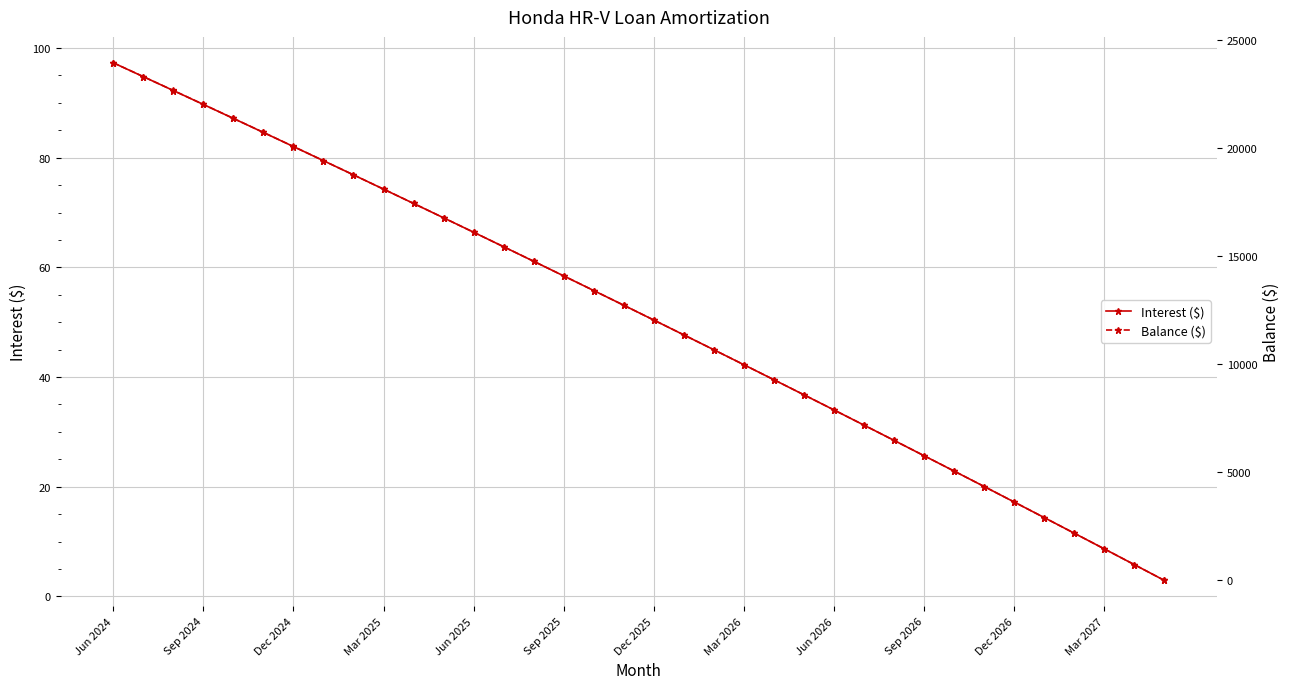

How many data points does each series have?

36